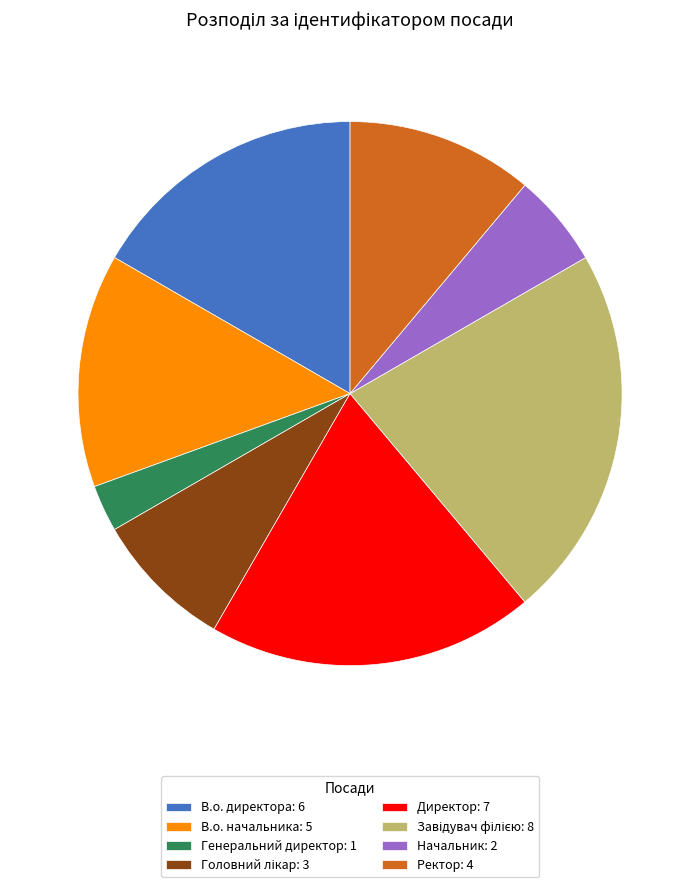

What is the ratio of the value at В.о. директора: 6 to the value at Ректор: 4?

1.5